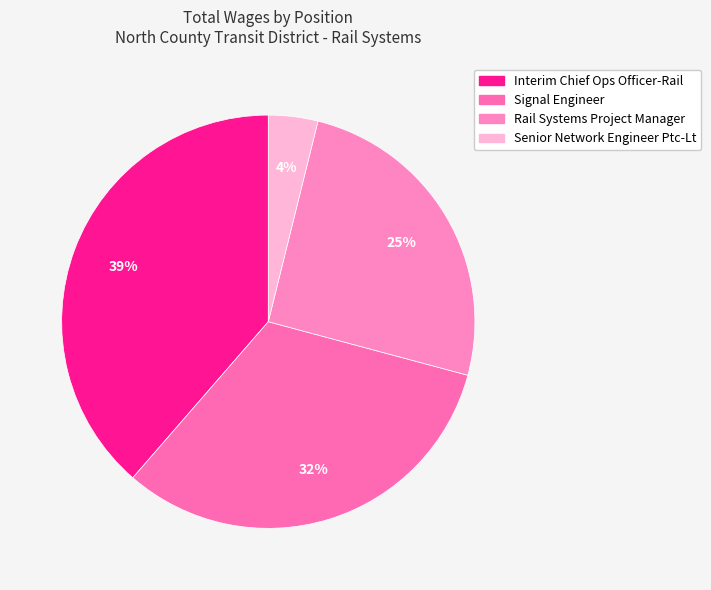

How many slices are in this pie chart?

4